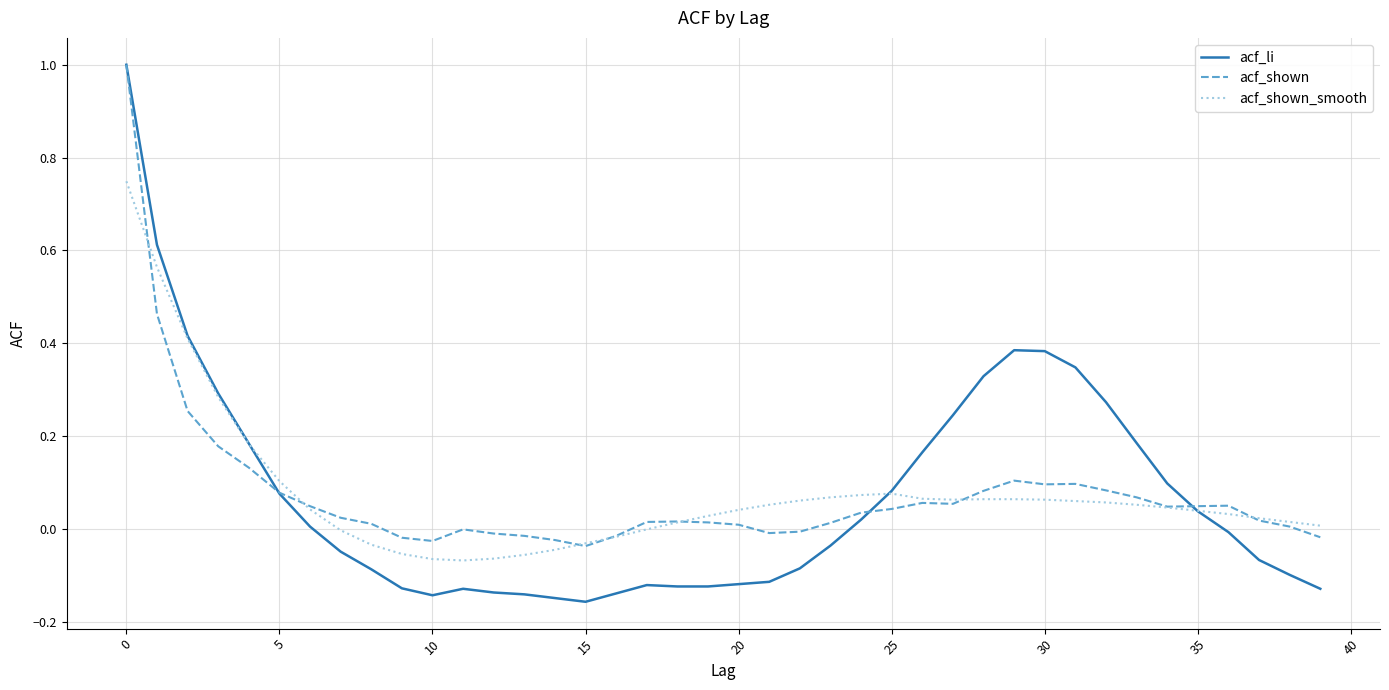

Which series has the widest spread of values?

acf_li